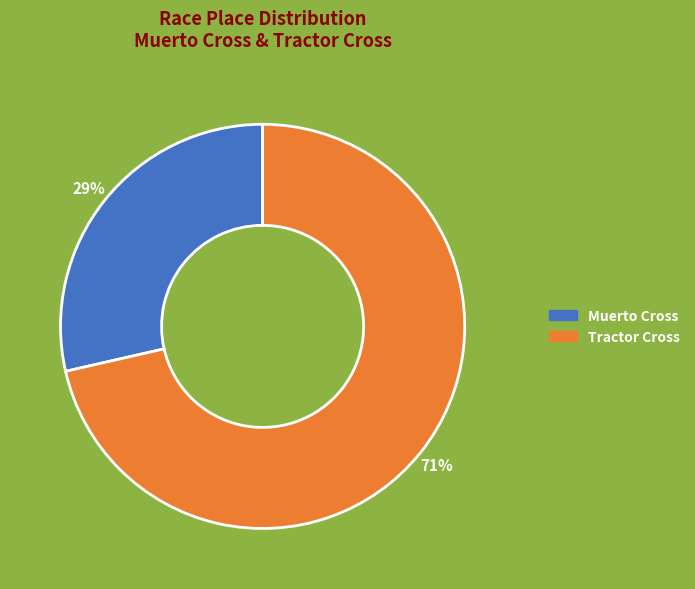

What percentage is the Tractor Cross slice, to the nearest percent?

71%